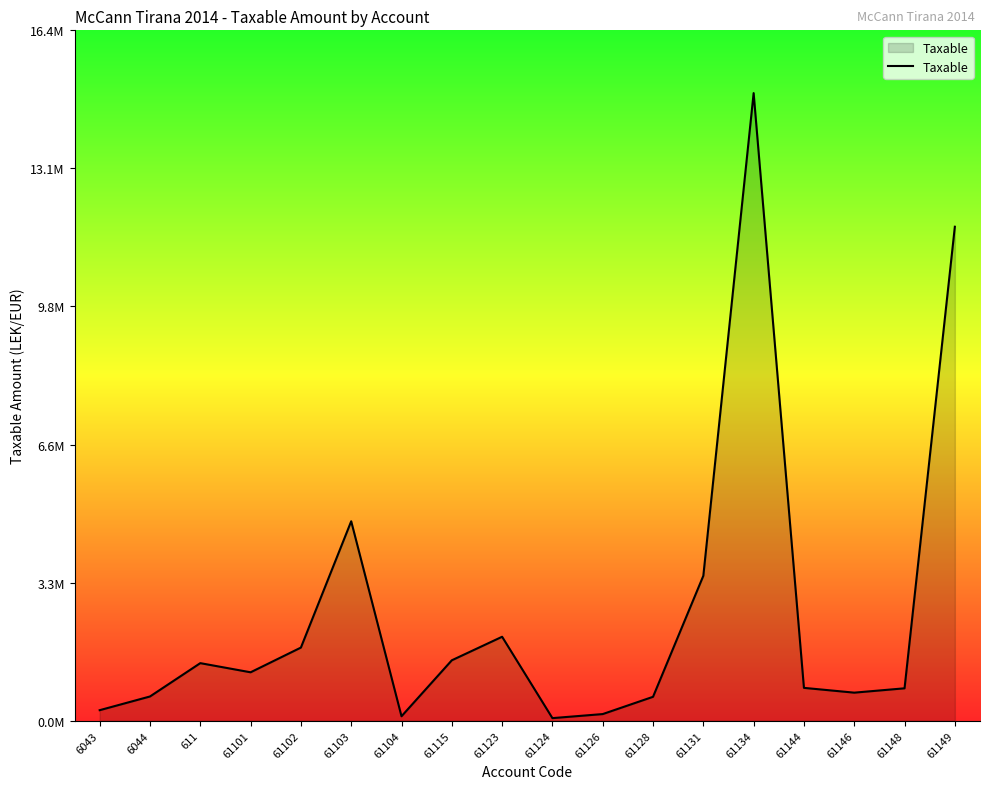

Does the chart display data point markers on the line(s)?

No